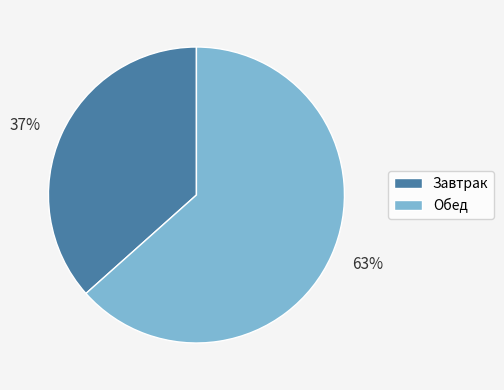

How many segments does this pie chart have?

2